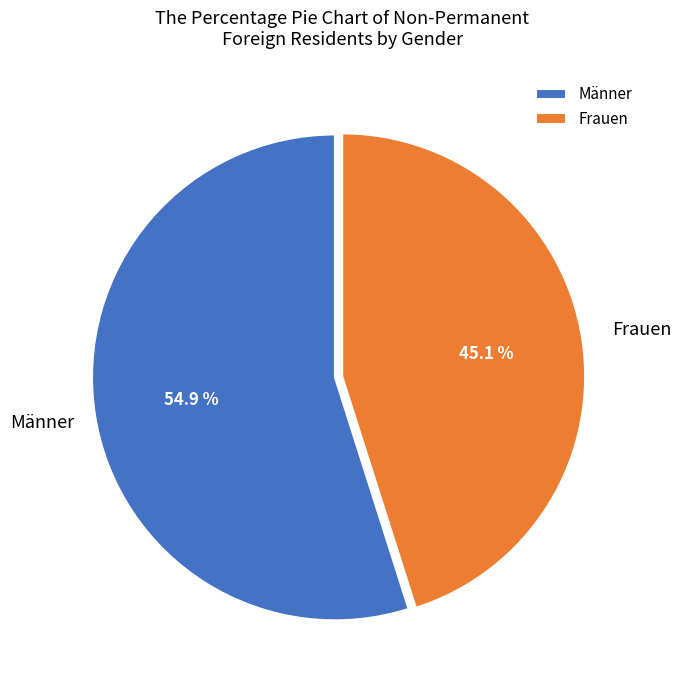

To the nearest percent, what percentage of the pie is Frauen?

45%